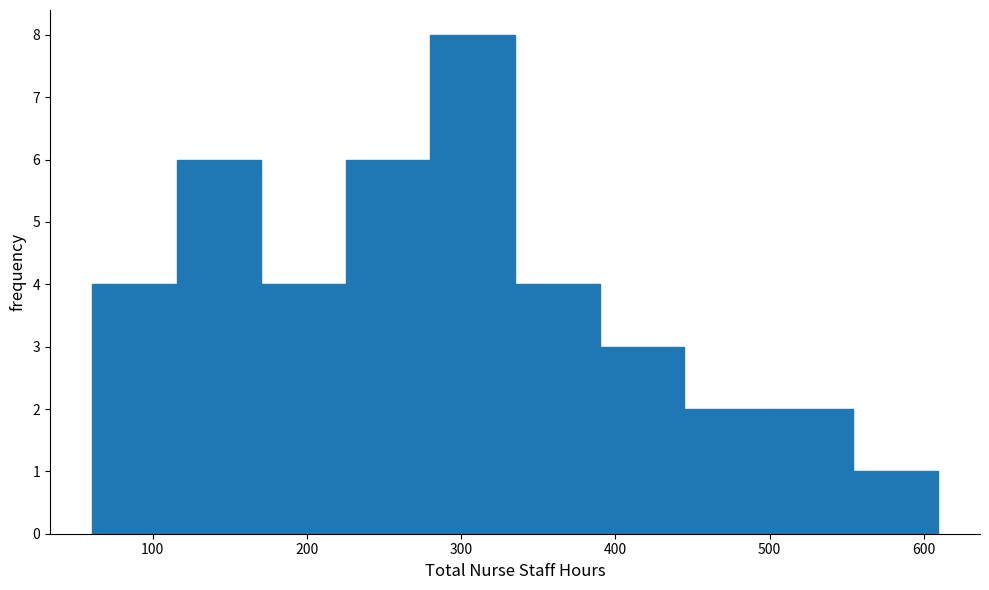

Reading left to right, transcribe this chart: for each bar, give the range it covers on the x-axis and its height. Neither the bar edges nor the heights are printed on the chart, so give them approximately, as read against the axes.

60 to 120: 4
120 to 170: 6
170 to 230: 4
230 to 280: 6
280 to 330: 8
330 to 390: 4
390 to 440: 3
440 to 500: 2
500 to 550: 2
550 to 610: 1